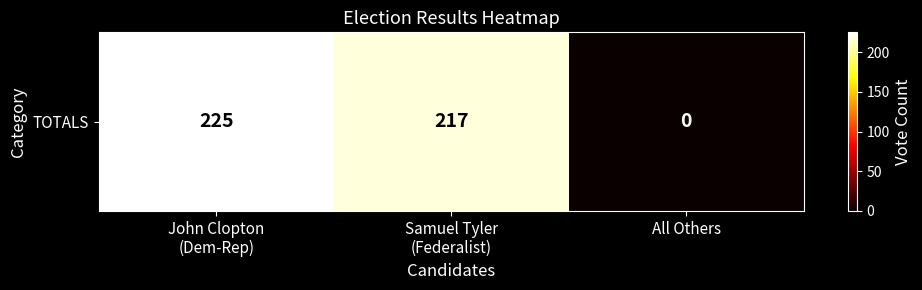

Reading left to right, transcribe all the data shown in this chart.

225	217	0